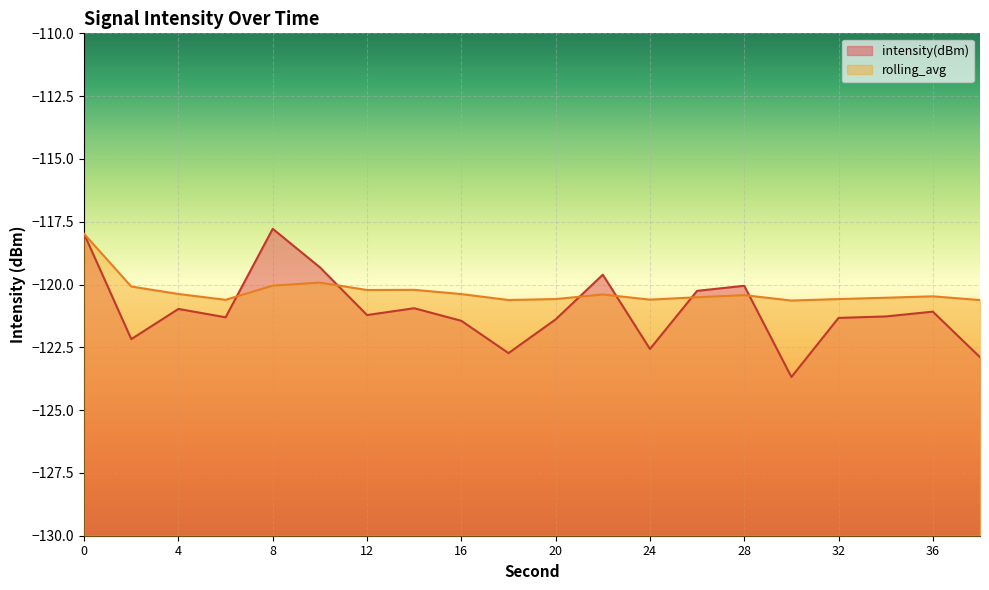

Reading left to right, list all the values displayed in this chart.

intensity(dBm): 0=-118.0	2=-122.2	4=-121.0	6=-121.3	8=-117.8	10=-119.3	12=-121.2	14=-120.9	16=-121.4	18=-122.7	20=-121.4	22=-119.6	24=-122.6	26=-120.3	28=-120.0	30=-123.7	32=-121.3	34=-121.3	36=-121.1	38=-122.9
rolling_avg: 0=-118.0	2=-120.1	4=-120.4	6=-120.6	8=-120.0	10=-119.9	12=-120.2	14=-120.2	16=-120.4	18=-120.6	20=-120.6	22=-120.4	24=-120.6	26=-120.5	28=-120.4	30=-120.6	32=-120.6	34=-120.5	36=-120.5	38=-120.6